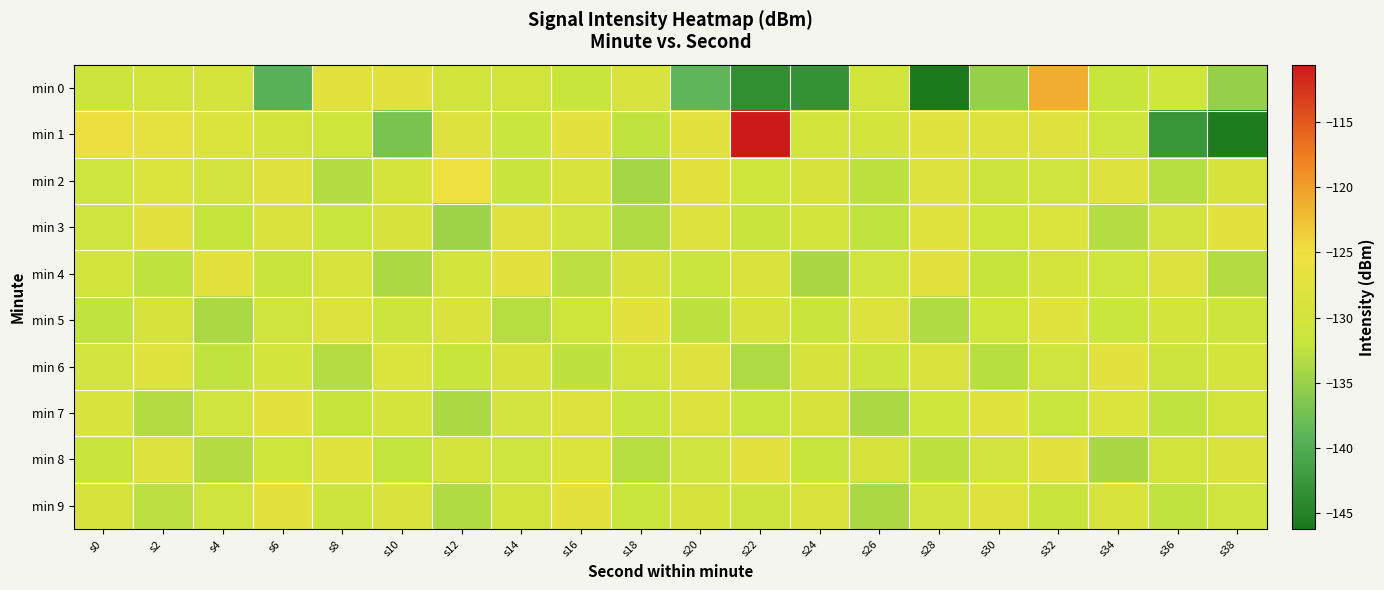

Reading left to right, transcribe all the data shown in this chart.

min 0: s0=-131.4	s2=-129.8	s4=-129.6	s6=-139.3	s8=-127.4	s10=-127.2	s12=-130.3	s14=-130.5	s16=-131.8	s18=-128.8	s20=-138.8	s22=-143.5	s24=-143.0	s26=-130.4	s28=-146.2	s30=-135.1	s32=-121.1	s34=-131.9	s36=-130.9	s38=-135.1
min 1: s0=-125.4	s2=-126.7	s4=-128.5	s6=-130.3	s8=-130.8	s10=-137.0	s12=-128.2	s14=-131.9	s16=-127.0	s18=-132.4	s20=-127.2	s22=-110.6	s24=-130.4	s26=-129.9	s28=-127.7	s30=-128.1	s32=-127.8	s34=-131.0	s36=-142.8	s38=-145.8
min 2: s0=-131.0	s2=-128.5	s4=-130.2	s6=-127.8	s8=-133.4	s10=-129.6	s12=-125.3	s14=-131.7	s16=-128.9	s18=-134.2	s20=-127.5	s22=-130.8	s24=-129.1	s26=-132.6	s28=-128.3	s30=-131.4	s32=-130.7	s34=-127.9	s36=-133.1	s38=-129.5
min 3: s0=-130.5	s2=-127.3	s4=-132.1	s6=-128.7	s8=-131.9	s10=-129.4	s12=-134.6	s14=-127.8	s16=-130.2	s18=-133.5	s20=-128.1	s22=-131.7	s24=-129.8	s26=-132.4	s28=-127.6	s30=-130.9	s32=-128.4	s34=-133.2	s36=-130.1	s38=-127.4
min 4: s0=-129.8	s2=-132.5	s4=-127.2	s6=-131.6	s8=-128.9	s10=-133.7	s12=-130.4	s14=-127.1	s16=-132.8	s18=-129.3	s20=-131.5	s22=-128.6	s24=-133.9	s26=-130.7	s28=-127.5	s30=-132.1	s32=-129.6	s34=-131.0	s36=-128.3	s38=-133.4
min 5: s0=-132.3	s2=-129.1	s4=-133.8	s6=-130.5	s8=-127.9	s10=-131.2	s12=-128.6	s14=-133.0	s16=-130.8	s18=-127.3	s20=-132.6	s22=-129.4	s24=-131.7	s26=-128.2	s28=-133.5	s30=-130.9	s32=-127.7	s34=-132.0	s36=-129.8	s38=-131.3
min 6: s0=-130.1	s2=-127.6	s4=-132.4	s6=-129.9	s8=-133.2	s10=-128.4	s12=-131.8	s14=-129.2	s16=-132.7	s18=-130.3	s20=-127.8	s22=-133.6	s24=-129.5	s26=-131.1	s28=-128.7	s30=-132.9	s32=-130.6	s34=-127.2	s36=-131.4	s38=-129.7
min 7: s0=-128.9	s2=-133.3	s4=-130.7	s6=-127.4	s8=-132.1	s10=-129.6	s12=-133.8	s14=-130.2	s16=-127.9	s18=-131.5	s20=-128.3	s22=-132.0	s24=-129.4	s26=-133.7	s28=-130.8	s30=-127.6	s32=-131.9	s34=-128.5	s36=-132.3	s38=-130.4
min 8: s0=-131.6	s2=-128.1	s4=-133.4	s6=-130.9	s8=-127.7	s10=-132.2	s12=-129.7	s14=-131.0	s16=-128.4	s18=-133.1	s20=-130.5	s22=-127.2	s24=-131.8	s26=-129.3	s28=-132.6	s30=-130.0	s32=-127.5	s34=-133.9	s36=-130.3	s38=-128.7
min 9: s0=-129.2	s2=-132.8	s4=-130.6	s6=-127.3	s8=-131.1	s10=-128.8	s12=-133.5	s14=-130.4	s16=-127.1	s18=-132.0	s20=-129.5	s22=-131.3	s24=-128.6	s26=-133.7	s28=-130.2	s30=-127.8	s32=-131.6	s34=-129.0	s36=-132.4	s38=-130.7